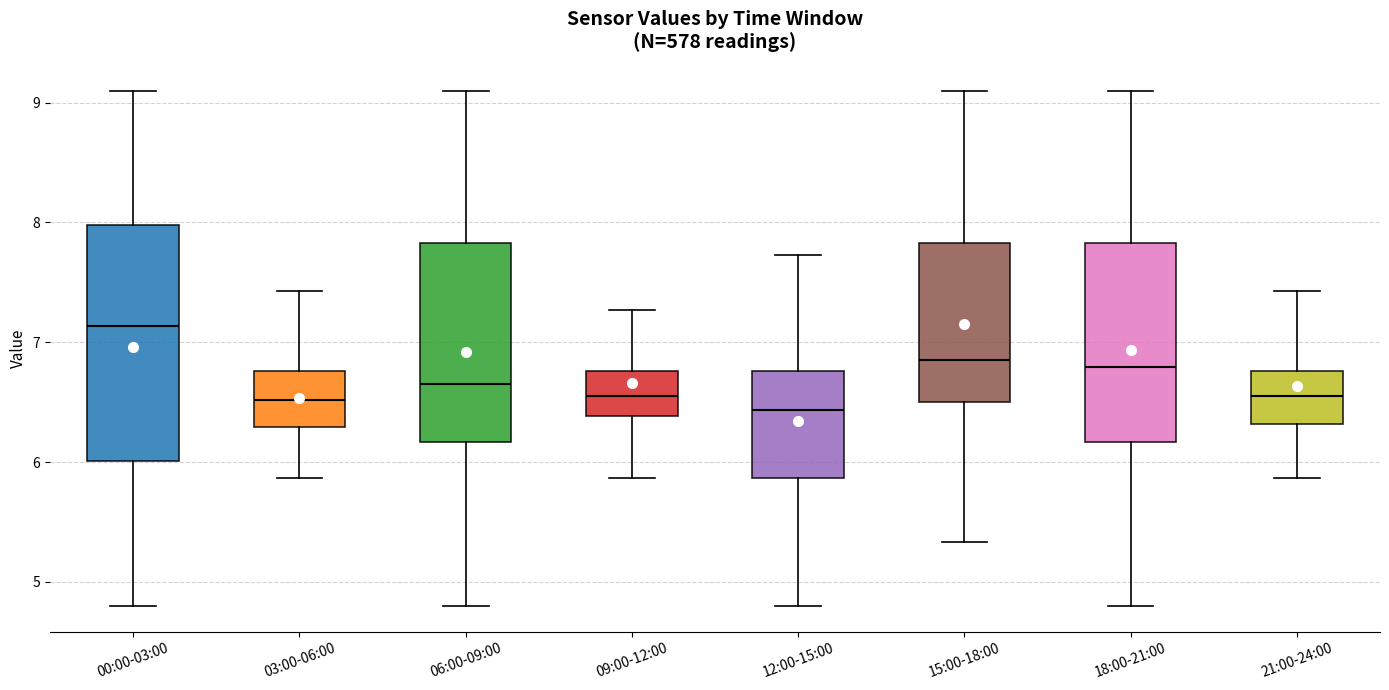

Reading left to right, read every box against the y-axis: the position of its median line, the range the box covers, and the ends of its whiskers. The values are not printed on the chart, so give them approximately, as read against the axis.

00:00-03:00: median 7.1, box 6.0 to 8.0, whiskers 4.8 to 9.1
03:00-06:00: median 6.5, box 6.3 to 6.8, whiskers 5.9 to 7.4
06:00-09:00: median 6.7, box 6.2 to 7.8, whiskers 4.8 to 9.1
09:00-12:00: median 6.6, box 6.4 to 6.8, whiskers 5.9 to 7.3
12:00-15:00: median 6.4, box 5.9 to 6.8, whiskers 4.8 to 7.7
15:00-18:00: median 6.9, box 6.5 to 7.8, whiskers 5.3 to 9.1
18:00-21:00: median 6.8, box 6.2 to 7.8, whiskers 4.8 to 9.1
21:00-24:00: median 6.6, box 6.3 to 6.8, whiskers 5.9 to 7.4